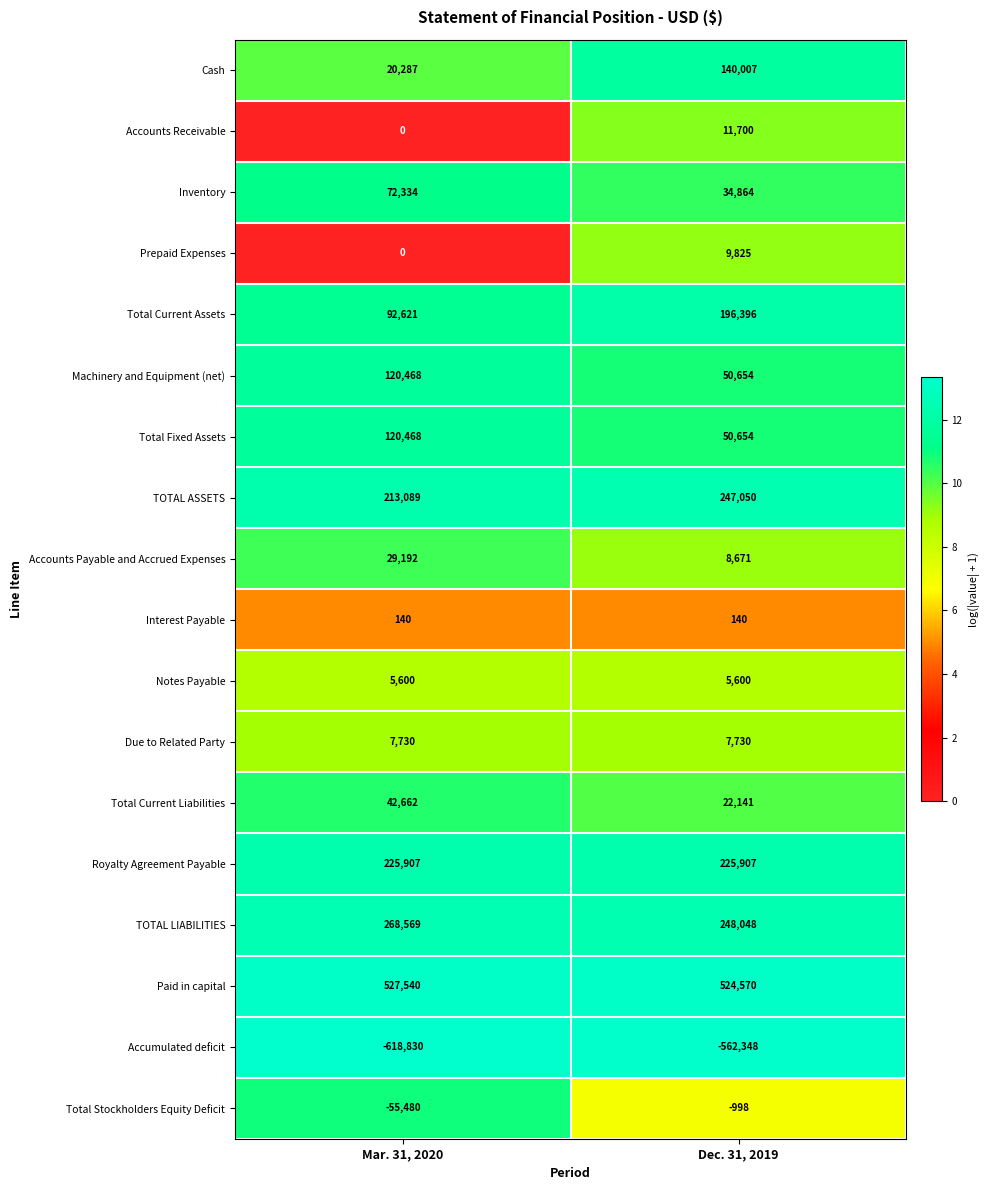

What is the greatest value displayed?

527540